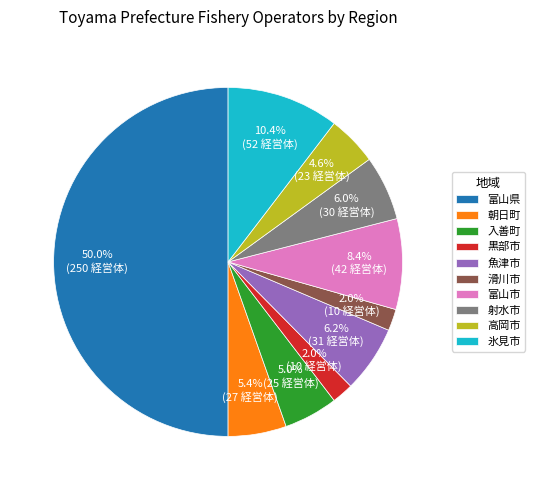

To the nearest percent, what is the combined percentage of 黒部市 and 魚津市?

8%